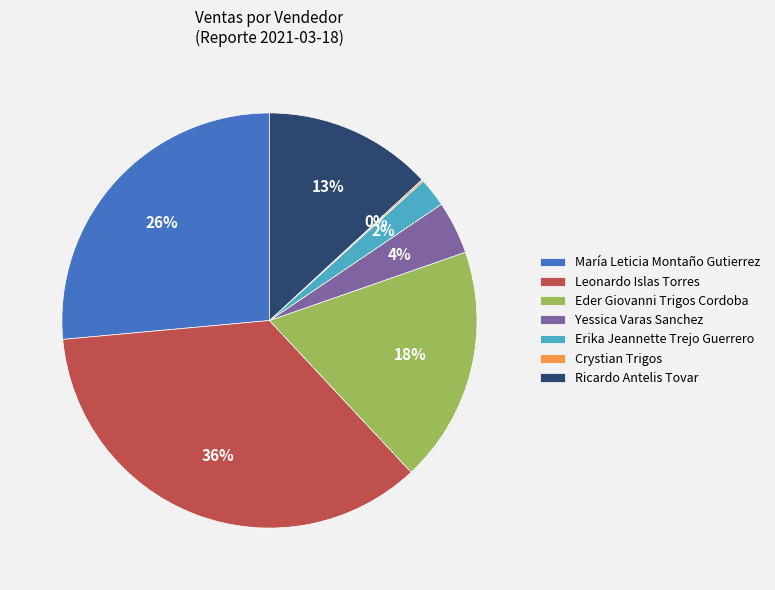

What percentage is the María Leticia Montaño Gutierrez slice, to the nearest percent?

26%